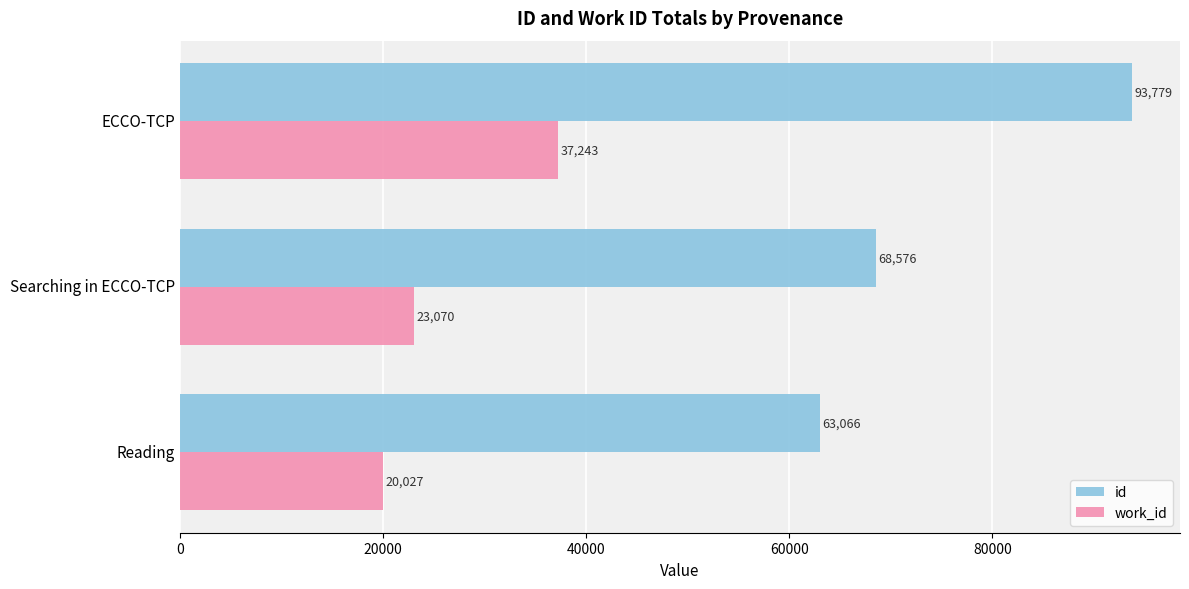

At how many categories does at least one series exceed 28171?

3